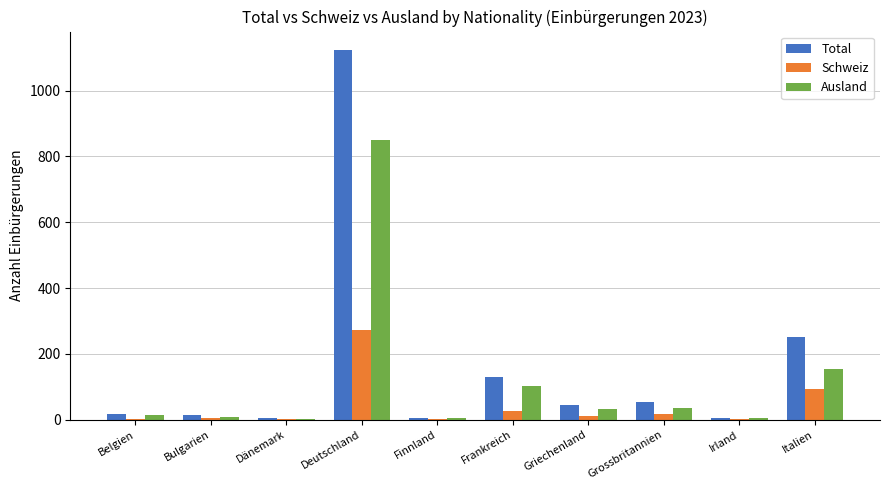

Is the value of Schweiz at Deutschland greater than the value of Total at Belgien?

Yes